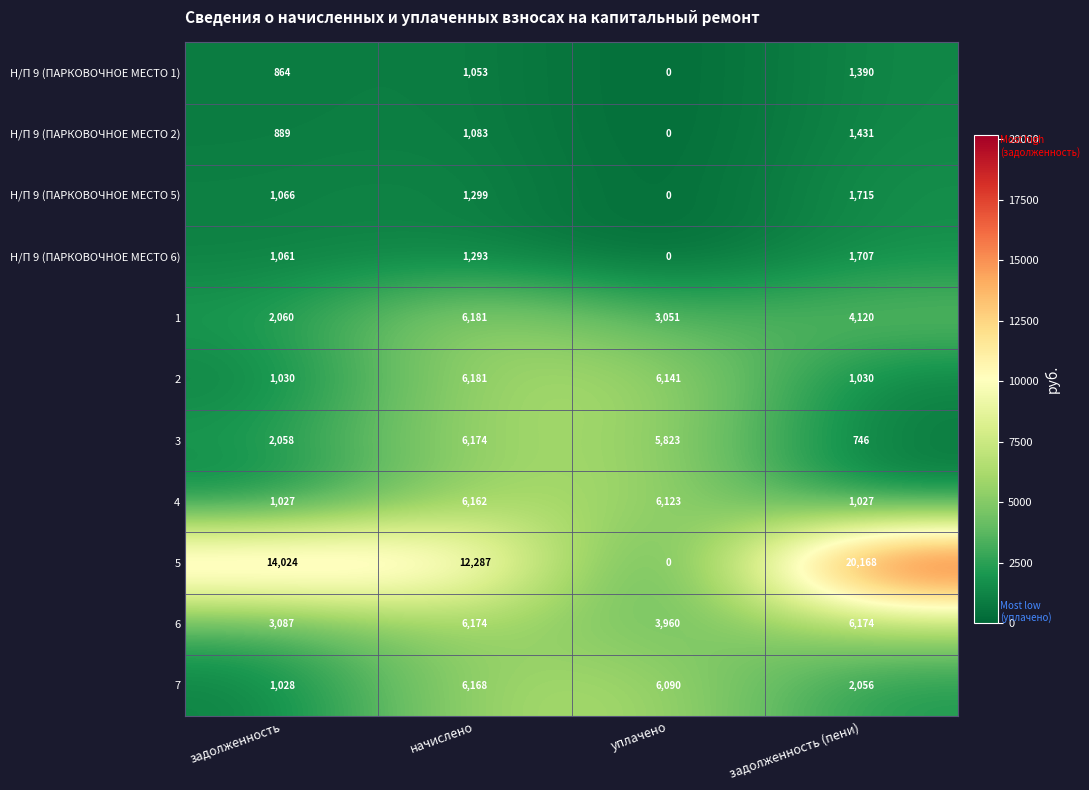

What is the average value of the 1 series?

3853